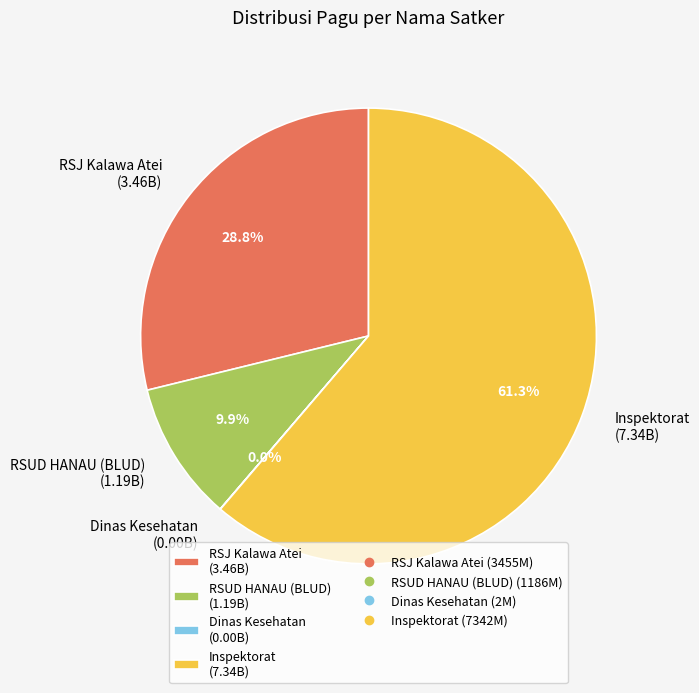

What is the largest slice in the pie chart?

Inspektorat (7.34B)